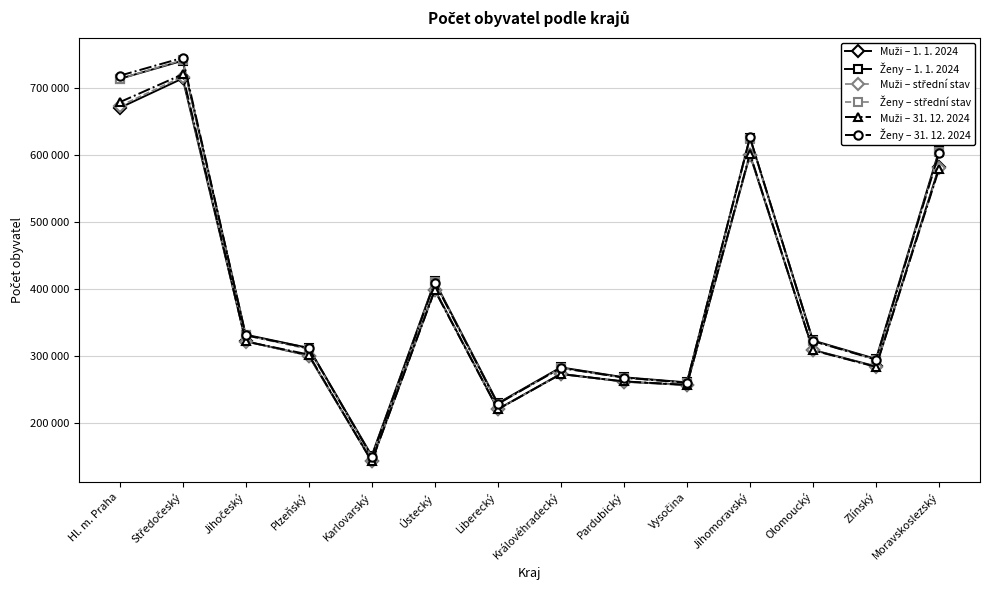

Which series has the largest range (max minus min)?

Ženy – 31. 12. 2024